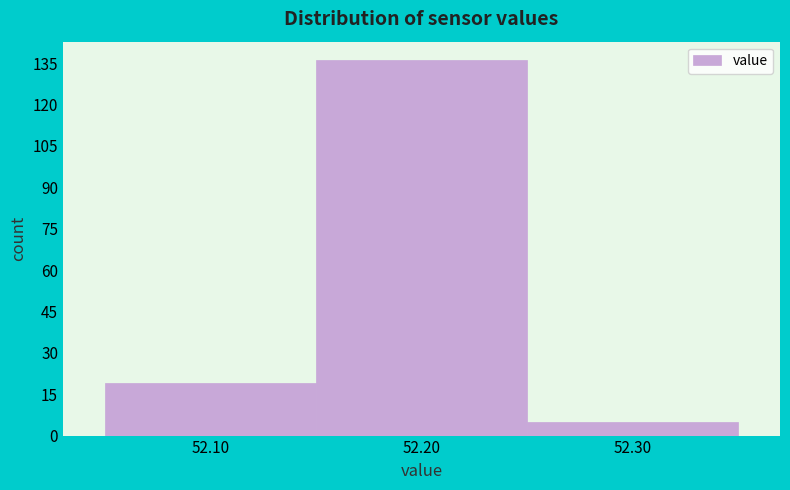

Which range on the x-axis has the tallest bar?

52.15 to 52.25